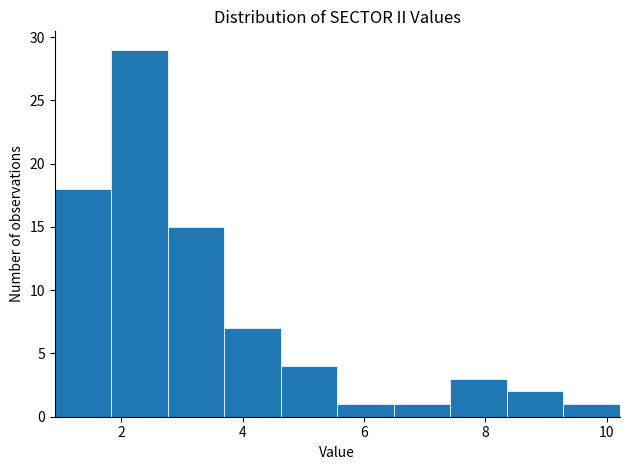

What is the height of the bar covering 7.4 to 8.4 on the x-axis? Neither the bar edges nor the heights are printed on the chart, so give them approximately, as read against the axes.

3